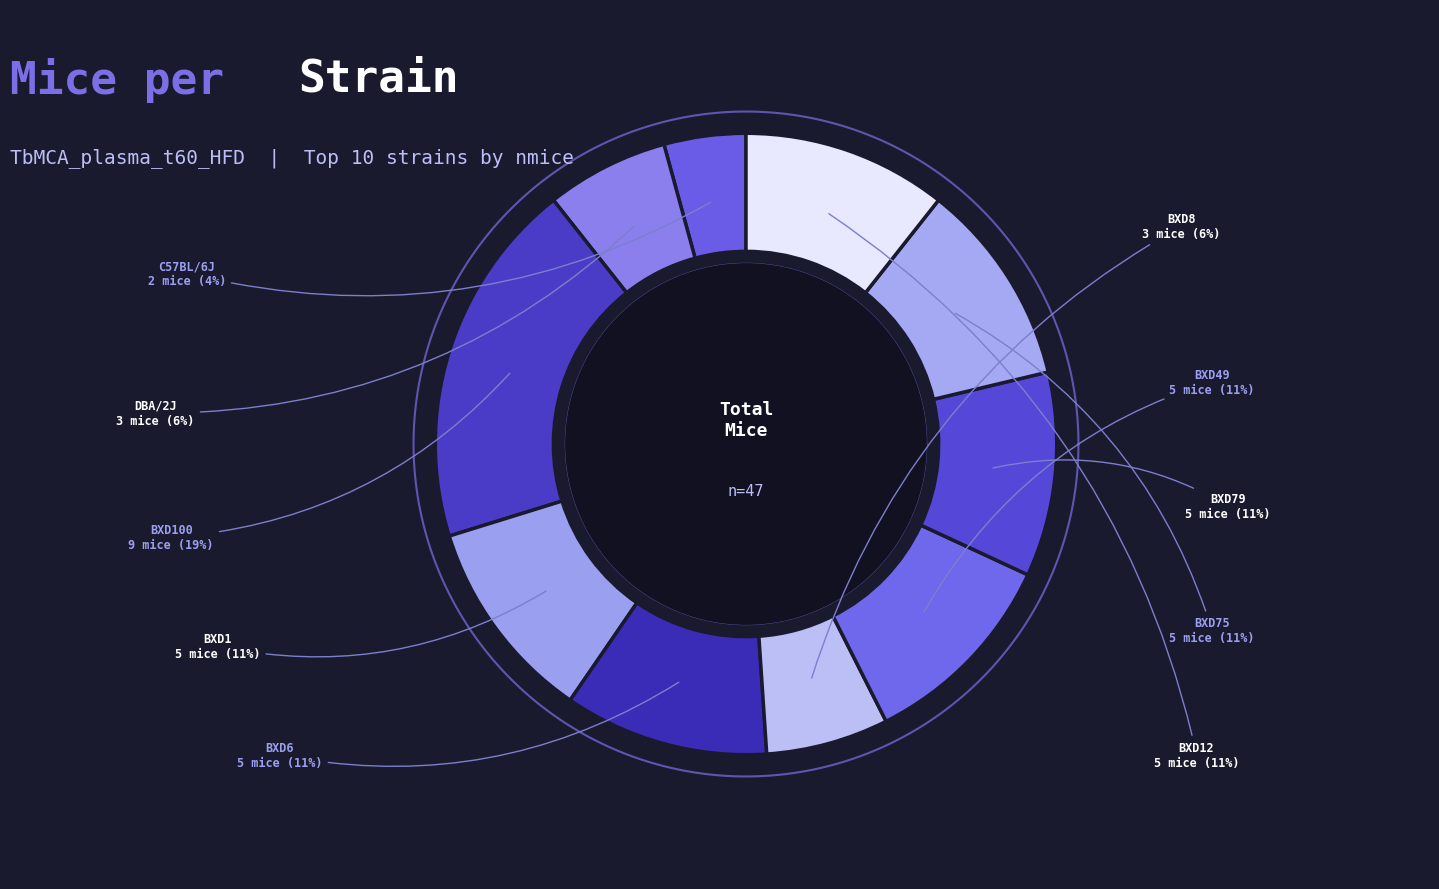

Which slice is the smallest?

C57BL/6J